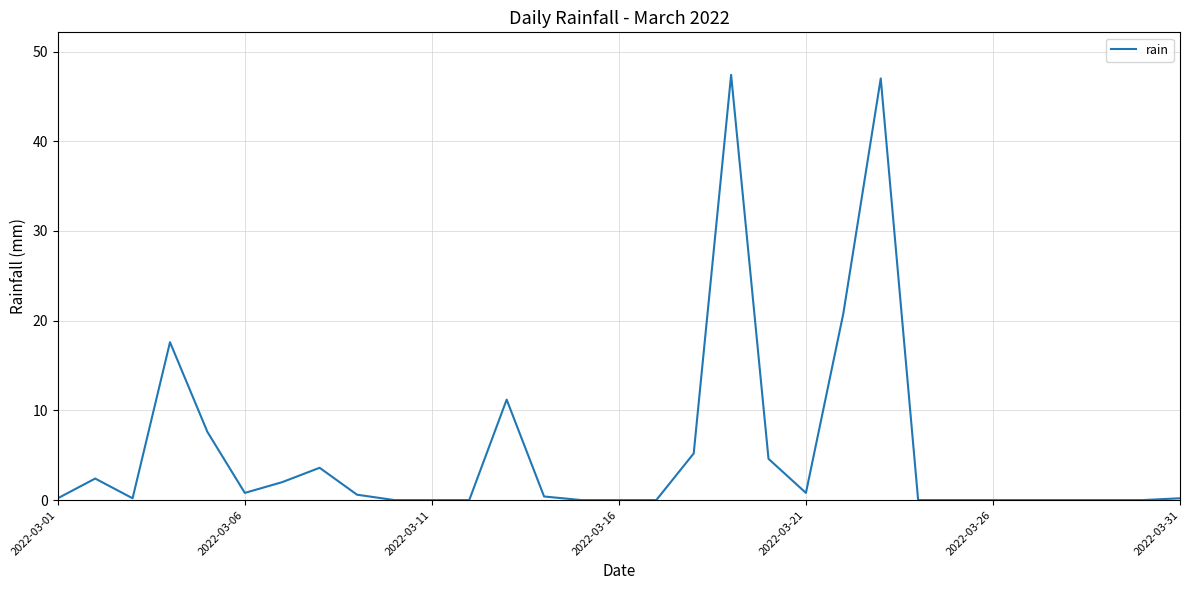

What is the sum of all values?

172.6